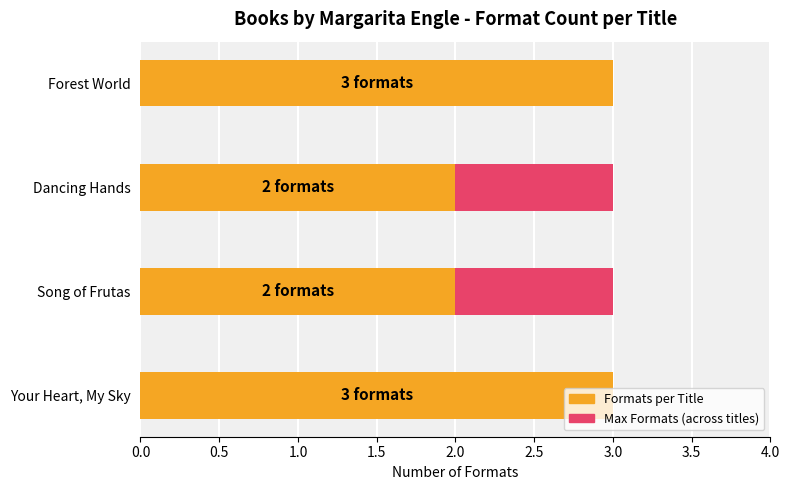

What is the maximum value for Formats per Title?

3.0